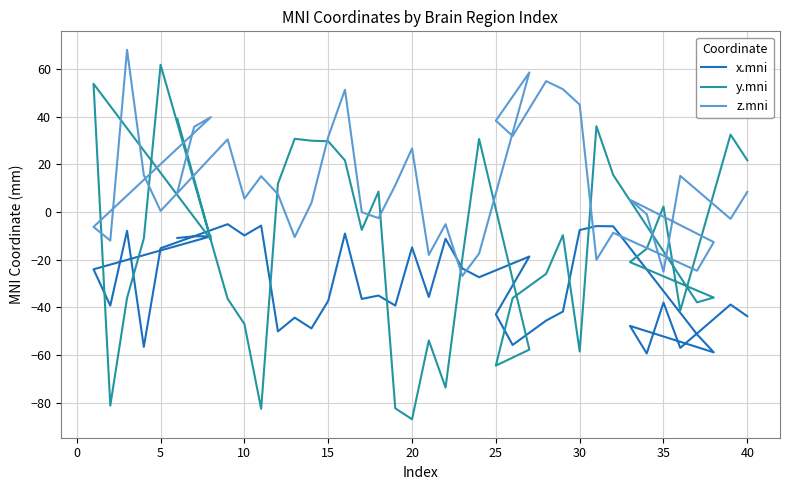

After their last crossing, which series has the higher values: x.mni or z.mni?

z.mni